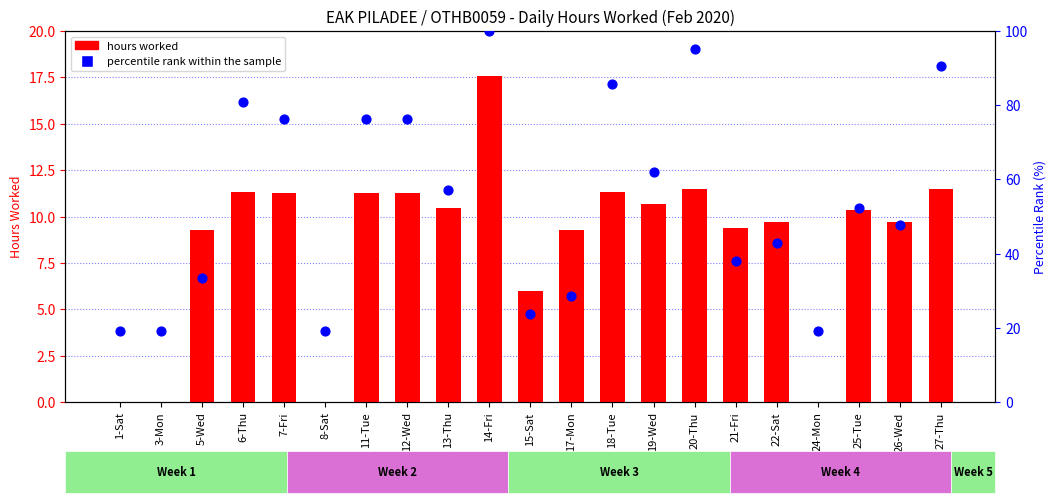

Is the value of percentile rank within the sample at 11-Tue greater than the value of hours worked at 25-Tue?

Yes